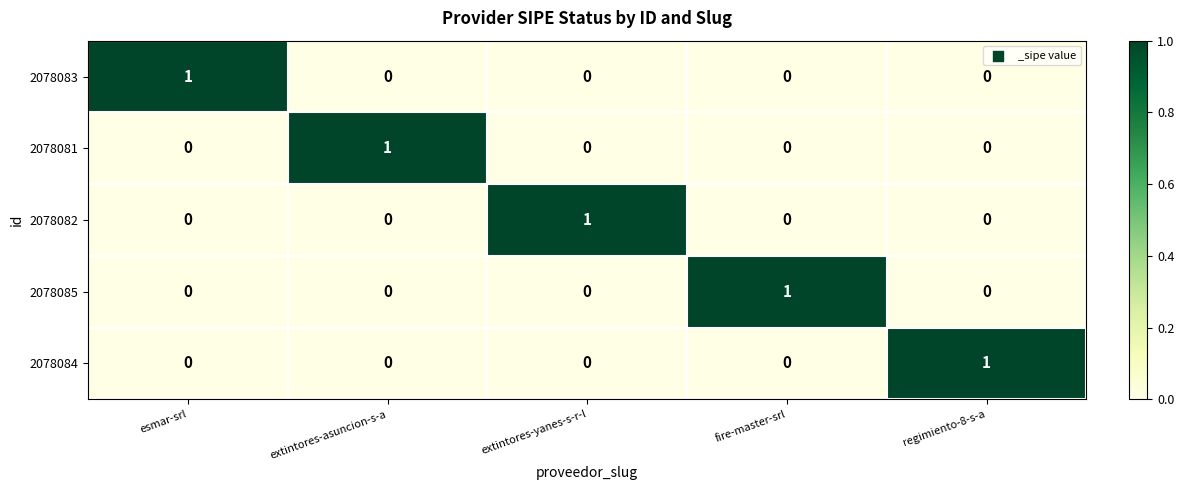

Is the value of 2078085 at fire-master-srl greater than the value of 2078082 at fire-master-srl?

Yes